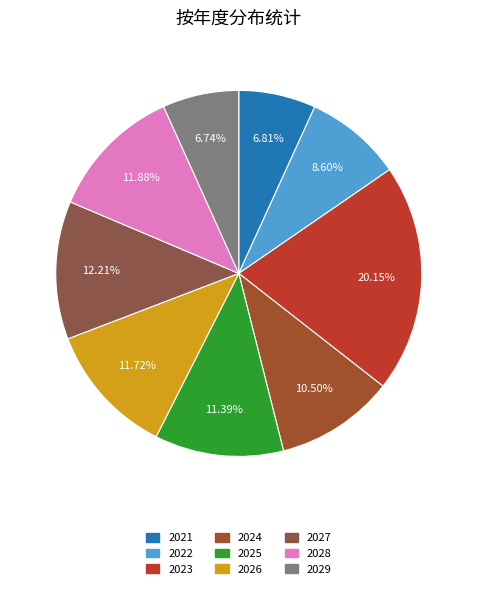

How many slices are in this pie chart?

9